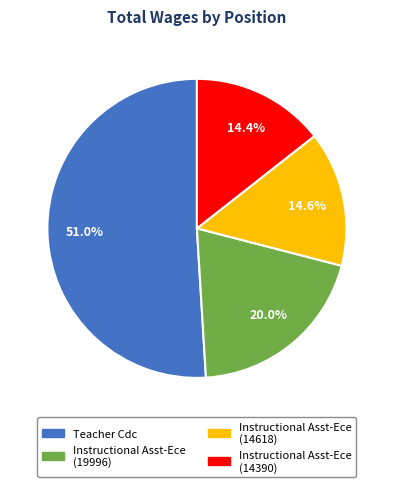

To the nearest percent, what percentage of the pie is Instructional Asst-Ece (14618)?

15%